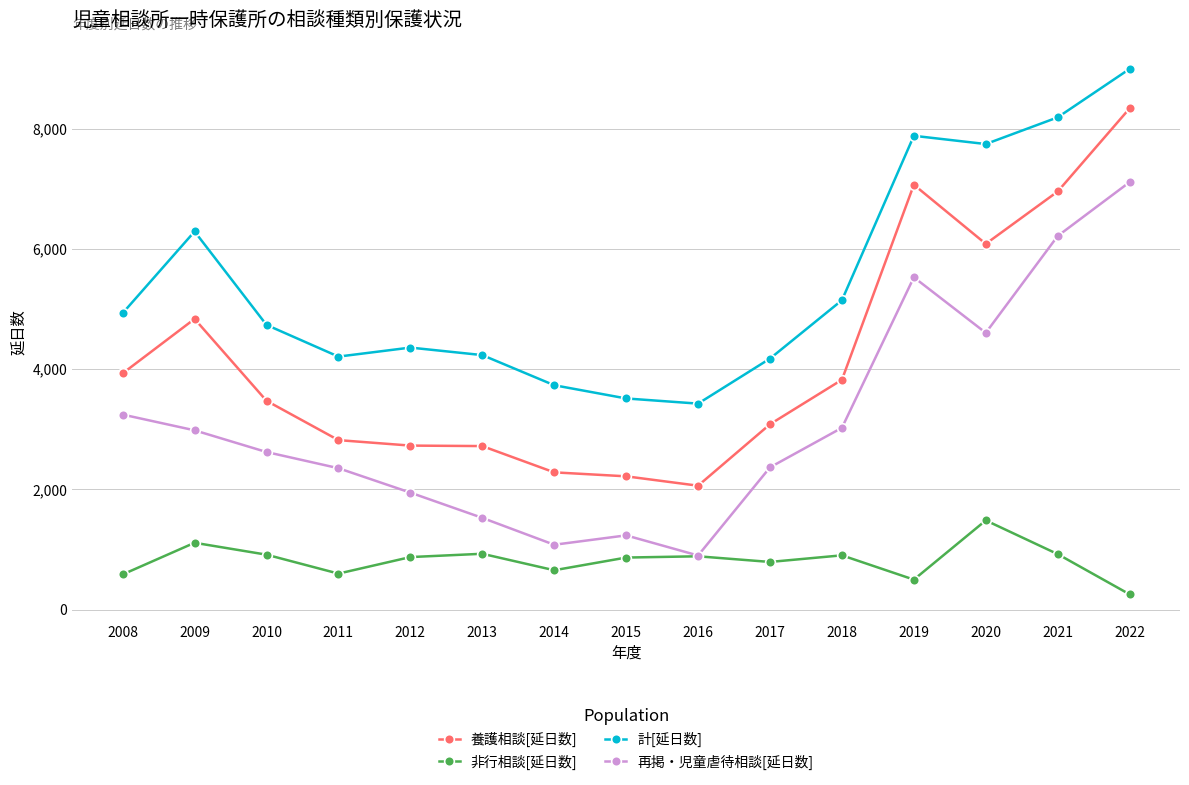

What is the total value across all series at 2011?

9986